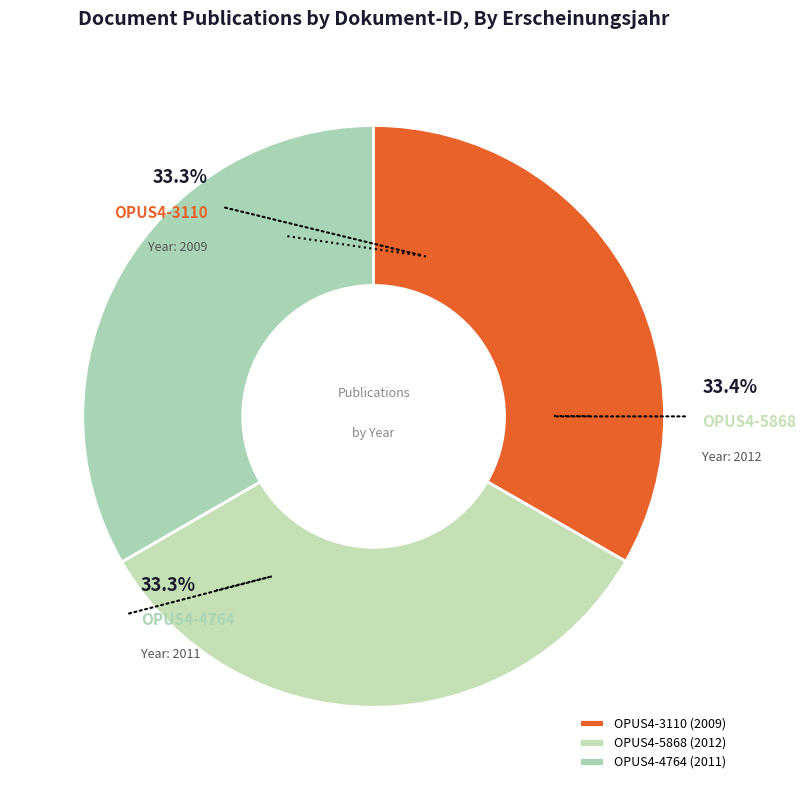

How many slices are in this pie chart?

3